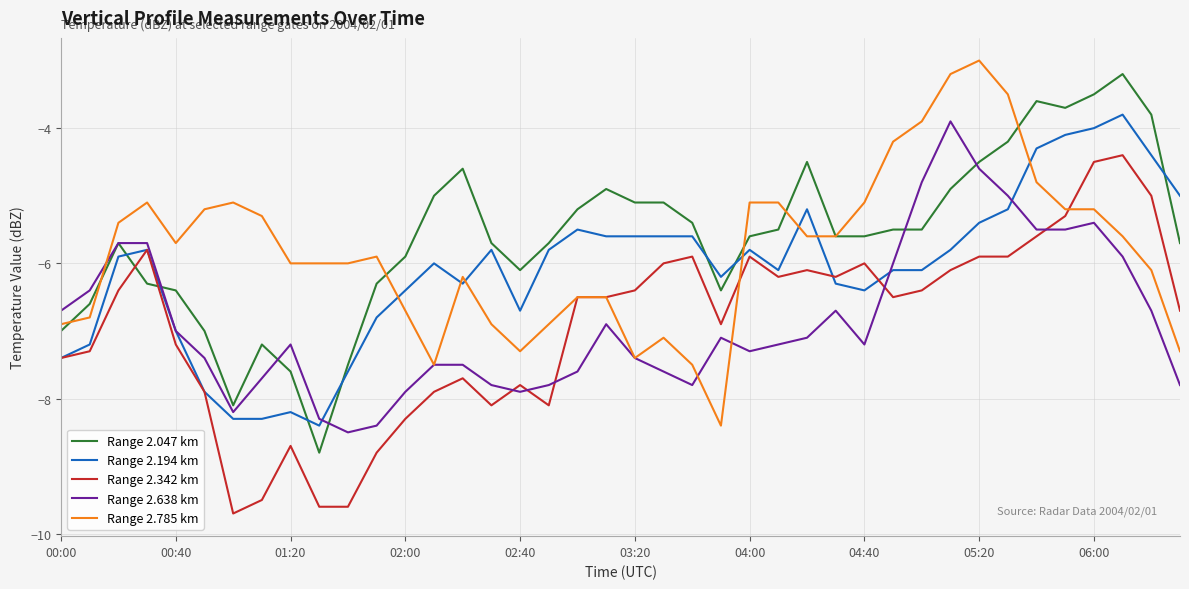

What is the maximum value shown in the chart?

-3.0